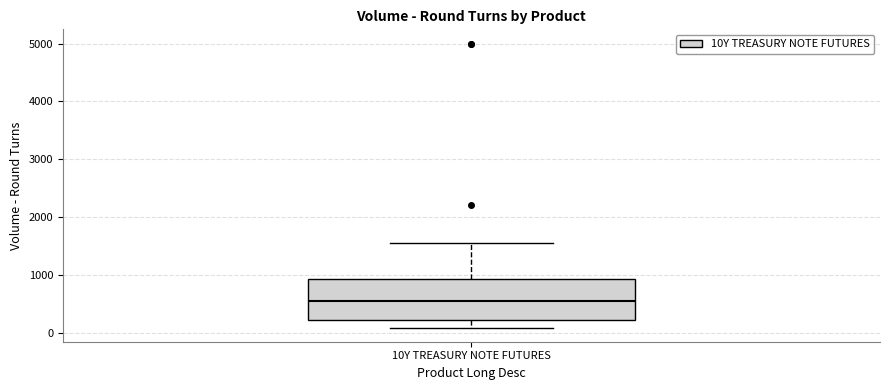

Where does the median line of the box for 10Y TREASURY NOTE FUTURES sit on the y-axis? The values are not printed on the chart, so give them approximately, as read against the axis.

600